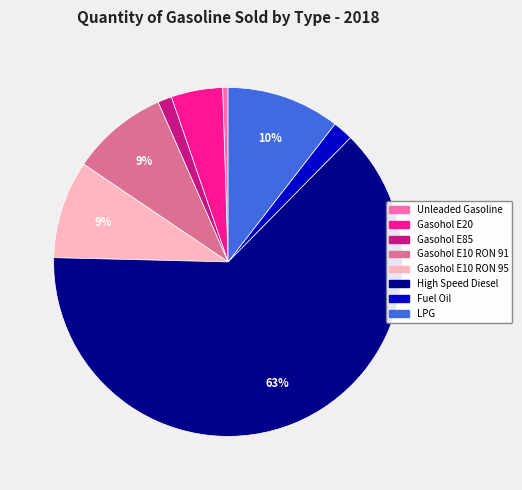

To the nearest percent, what percentage of the pie is Unleaded Gasoline?

1%